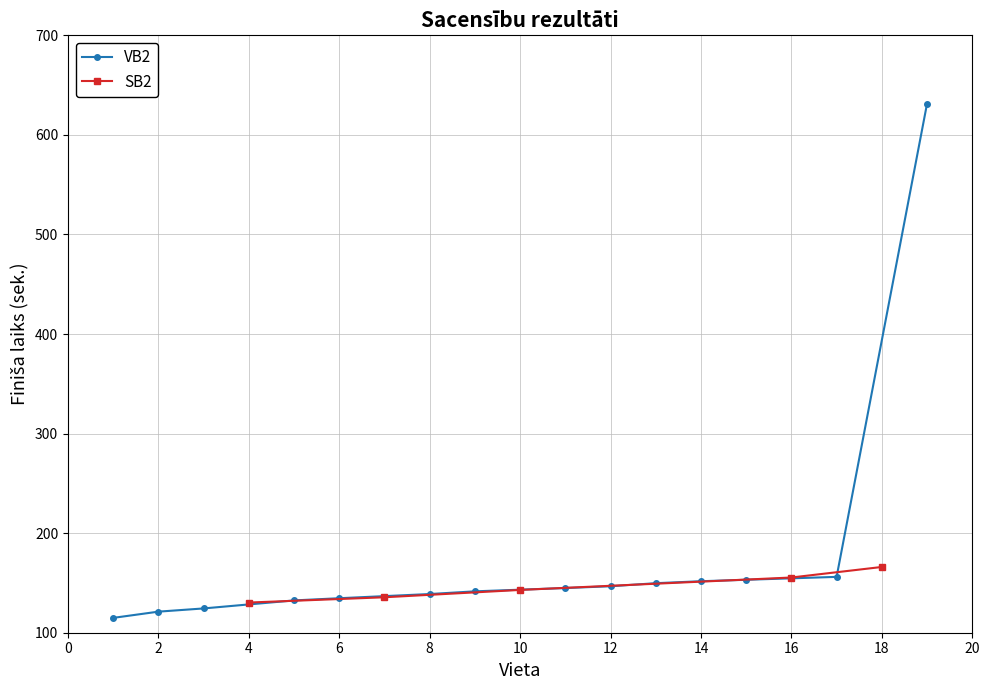

Is it true that SB2 equals 166.0 at 18?

True